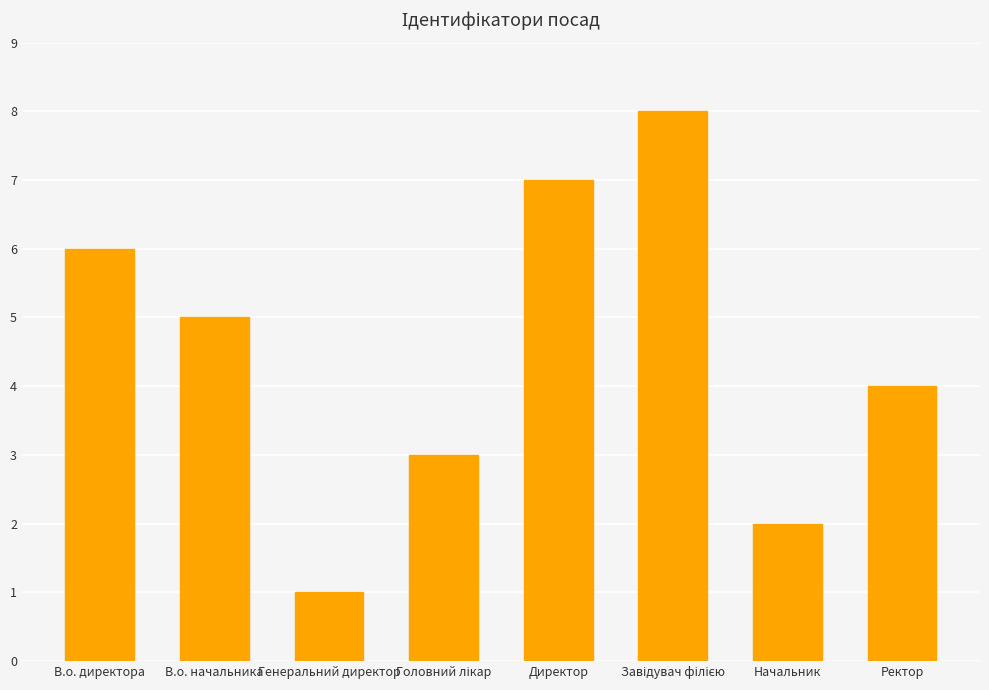

The chart shows a value of 7 at Директор. True or false?

True